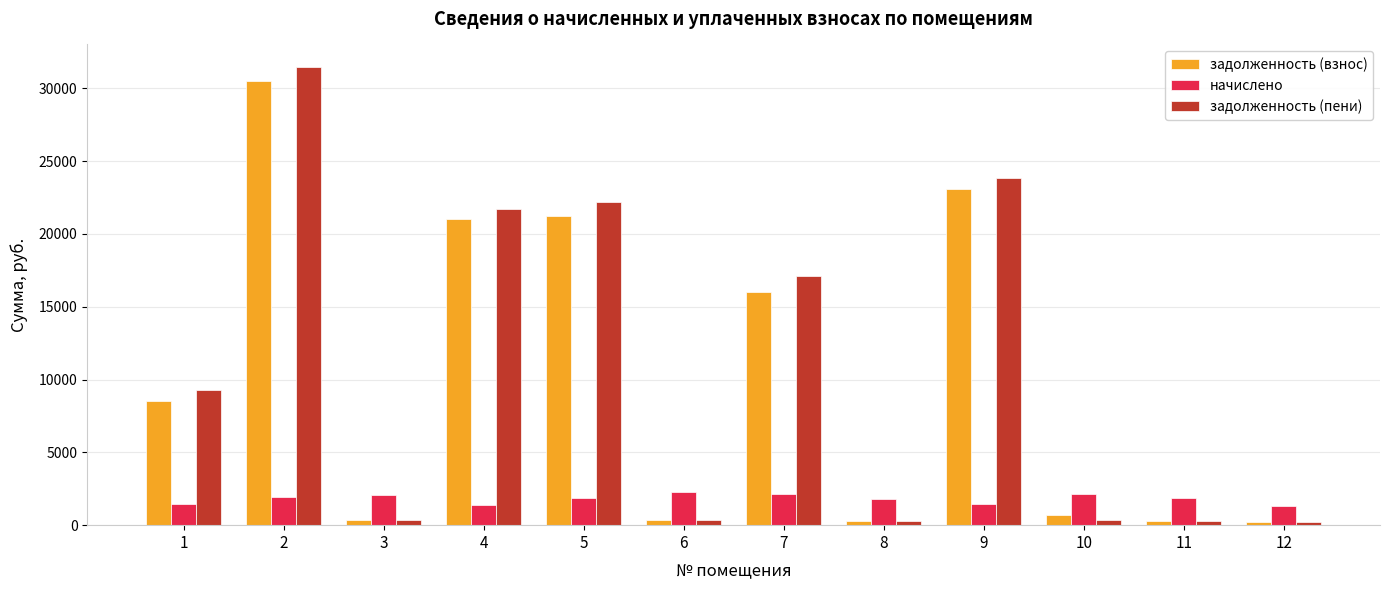

What is the difference between the highest and lowest values at 11?

1534.5